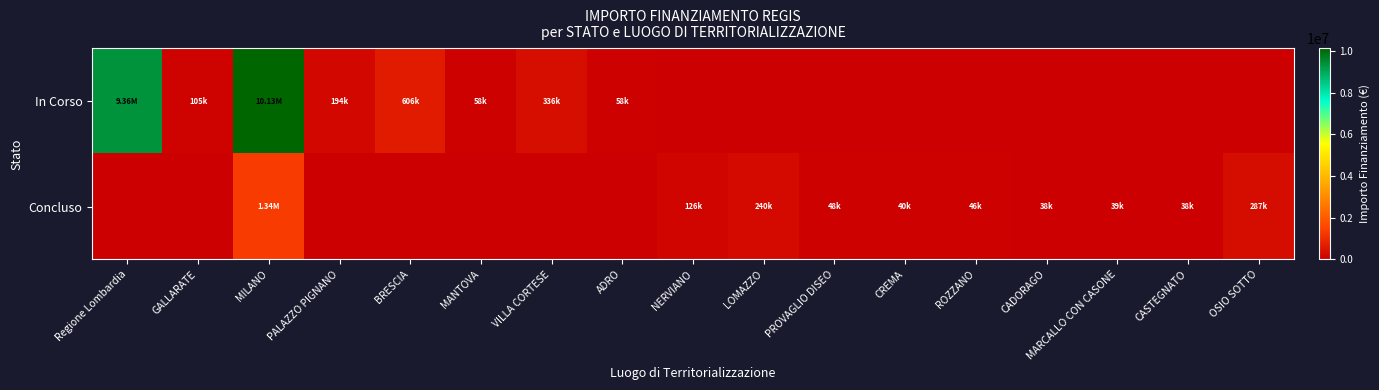

Reading left to right, what are all the values shown in this chart?

In Corso: Regione Lombardia=9360236.0	GALLARATE=105085.0	MILANO=10133858.2	PALAZZO PIGNANO=194200.0	BRESCIA=605588.0	MANTOVA=57500.0	VILLA CORTESE=336205.7	ADRO=58450.0	NERVIANO=0.0	LOMAZZO=0.0	PROVAGLIO DISEO=0.0	CREMA=0.0	ROZZANO=0.0	CADORAGO=0.0	MARCALLO CON CASONE=0.0	CASTEGNATO=0.0	OSIO SOTTO=0.0
Concluso: Regione Lombardia=0.0	GALLARATE=0.0	MILANO=1339295.6	PALAZZO PIGNANO=0.0	BRESCIA=0.0	MANTOVA=0.0	VILLA CORTESE=0.0	ADRO=0.0	NERVIANO=126396.2	LOMAZZO=240264.2	PROVAGLIO DISEO=48500.0	CREMA=39998.0	ROZZANO=45928.5	CADORAGO=38500.0	MARCALLO CON CASONE=38520.0	CASTEGNATO=37900.0	OSIO SOTTO=286770.0